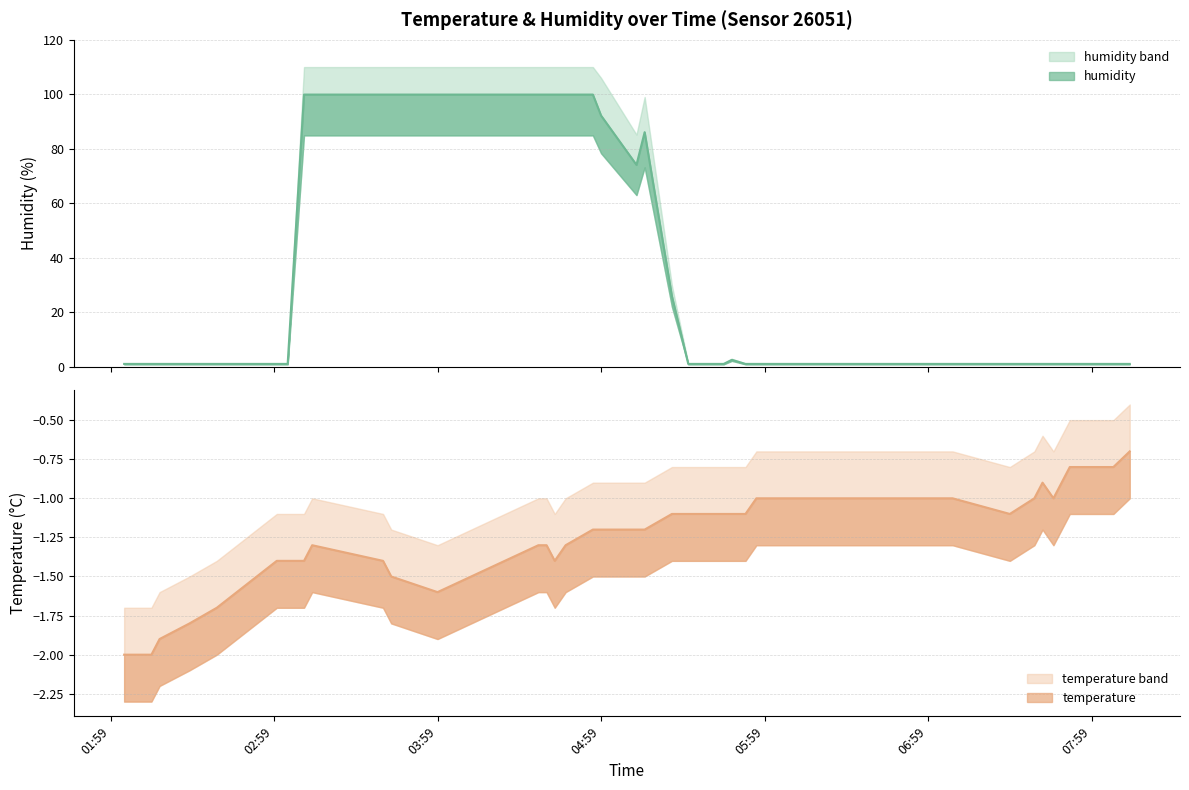

Is the value of temperature at 04:39 greater than the value of humidity at 03:42?

No